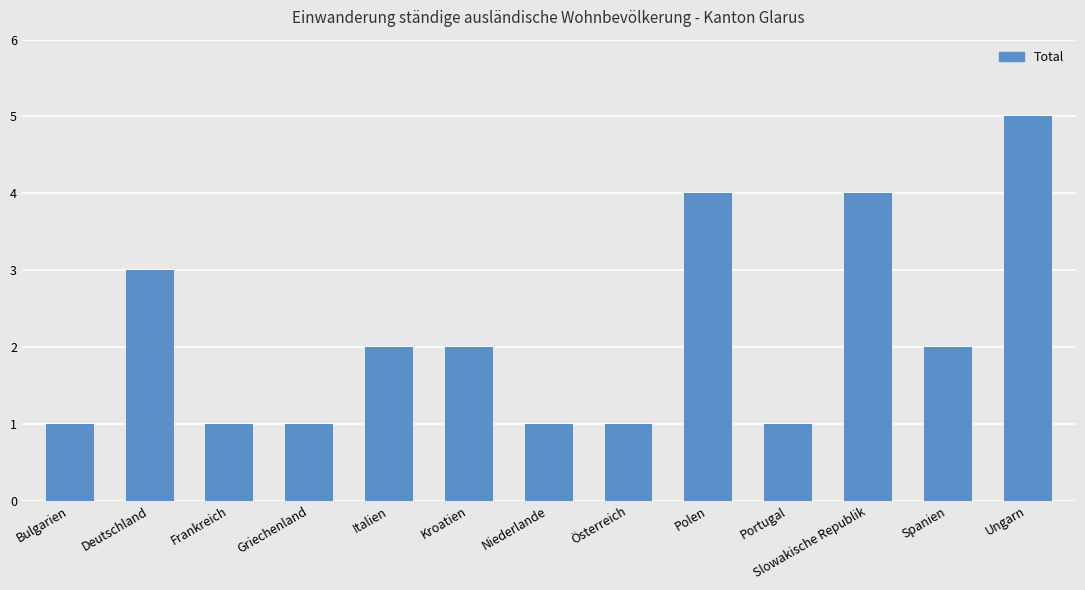

Is it true that the value at Italien is 3?

False